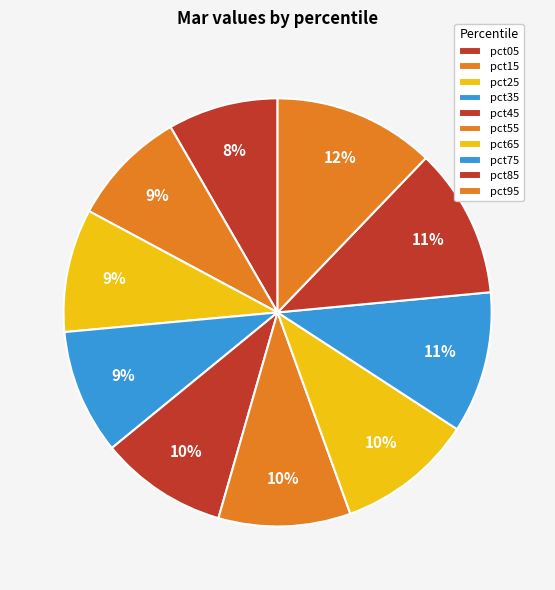

How many segments does this pie chart have?

10